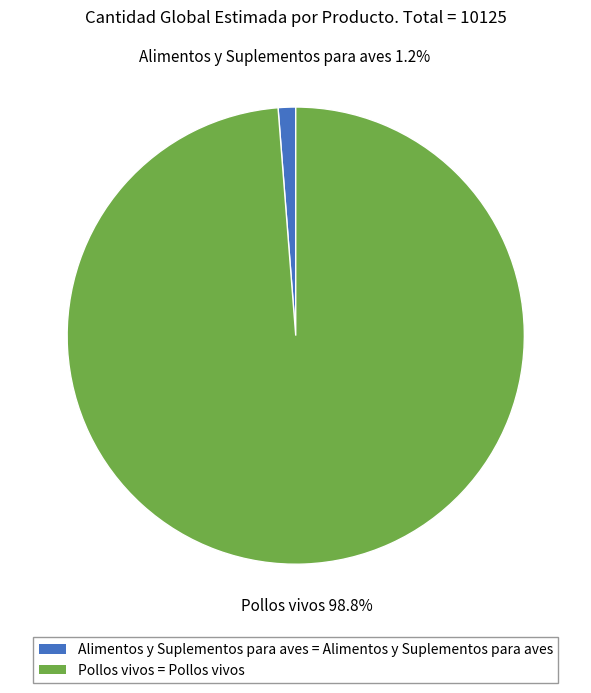

Do Pollos vivos and Alimentos y Suplementos para aves together represent more than half of the pie?

Yes